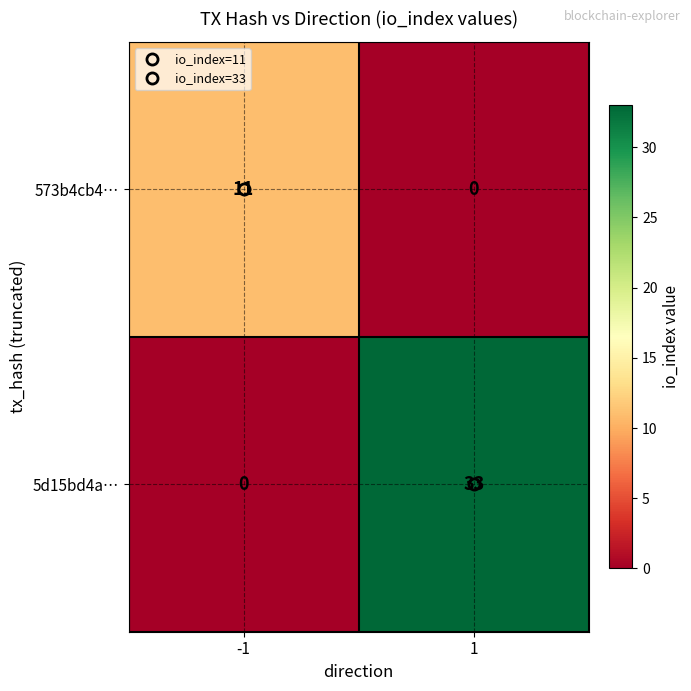

Is it true that 5d15bd4a… equals 0 at -1?

True